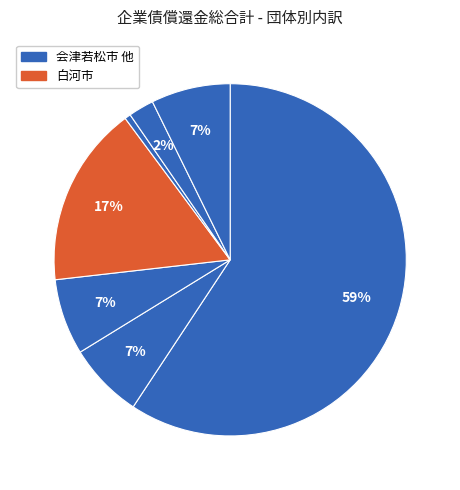

Count the number of slices in the pie.

7